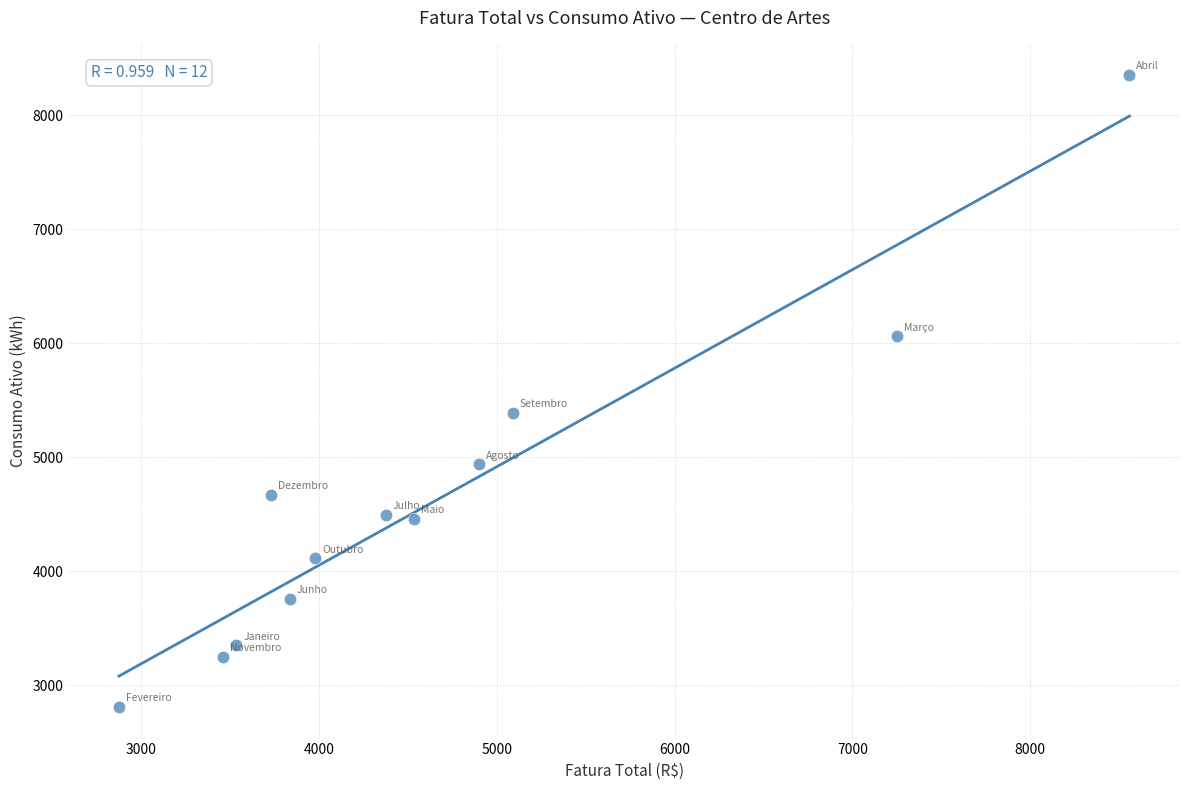

What Y value in the scatter plot is closest to 5580?

5389